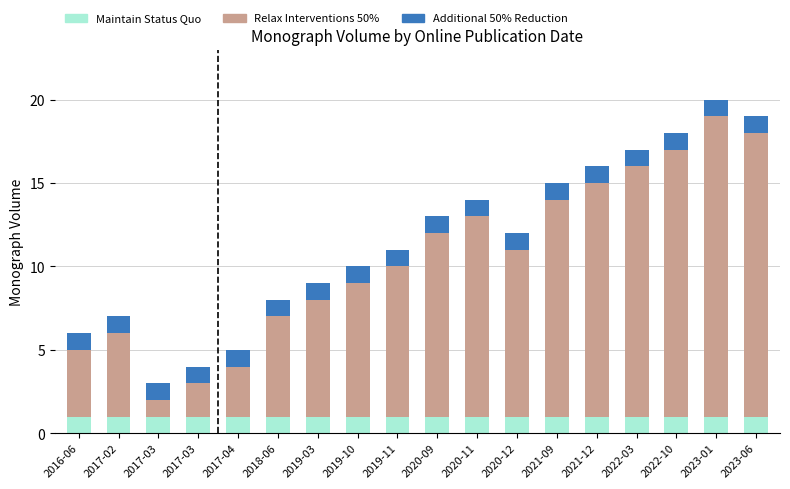

What is the average value of the Maintain Status Quo series?

1